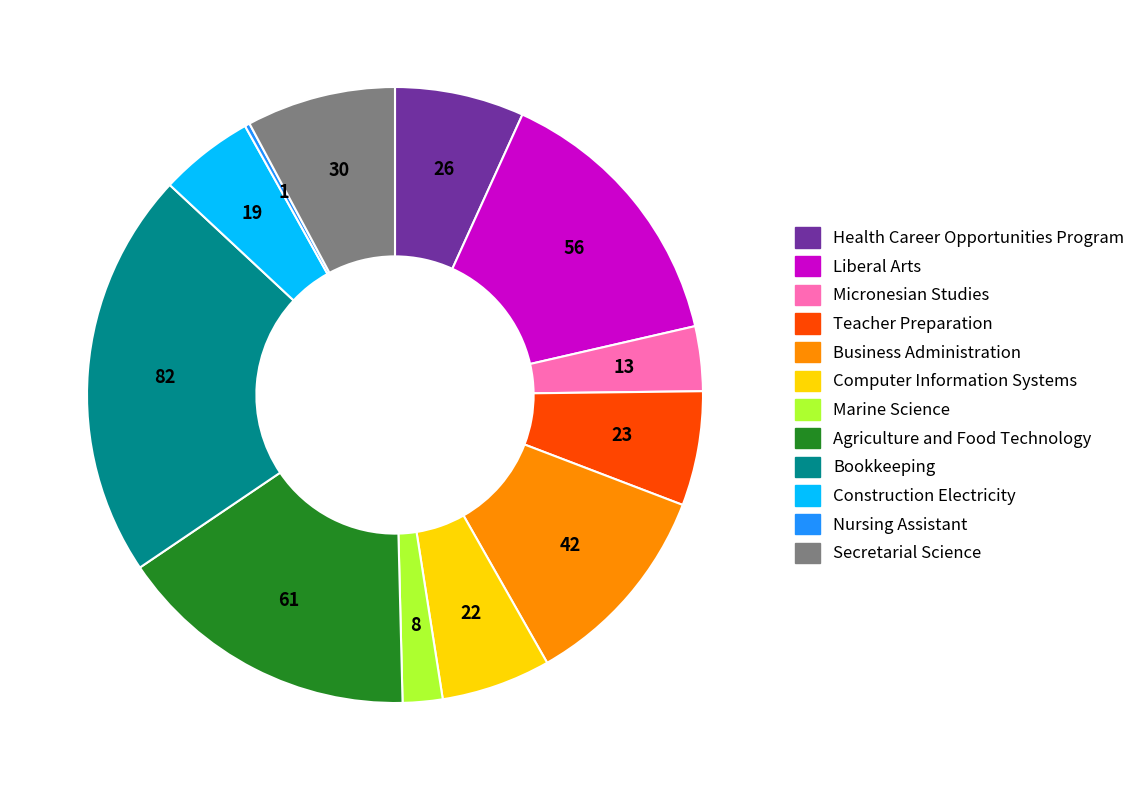

Which has a higher value, Health Career Opportunities Program or Business Administration?

Business Administration